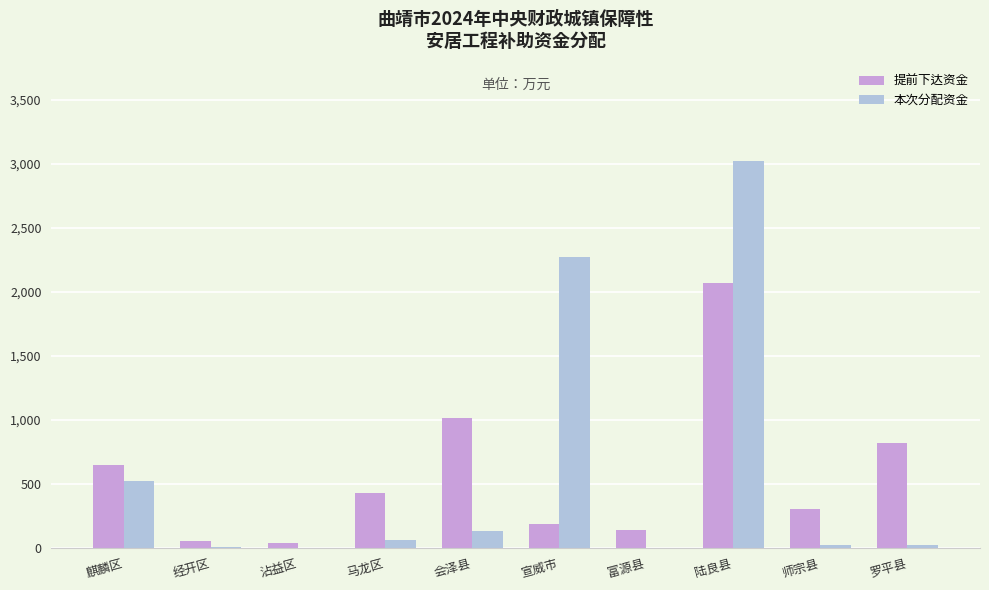

Between 麒麟区 and 罗平县, which series saw the biggest shift?

本次分配资金